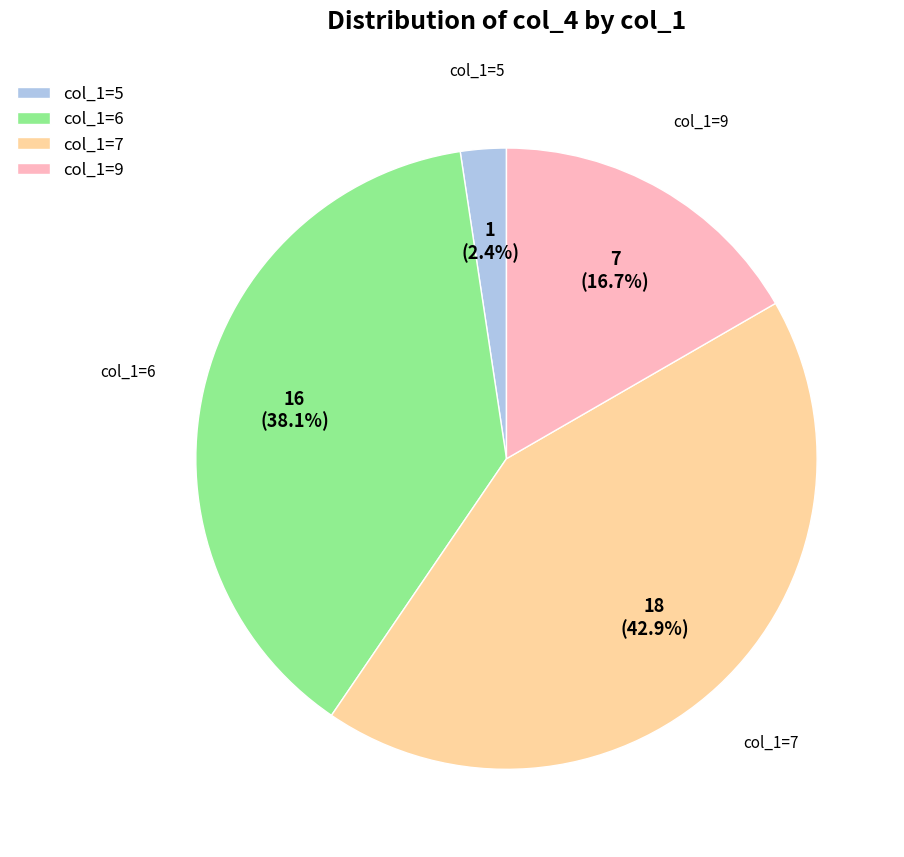

Count the number of slices in the pie.

4